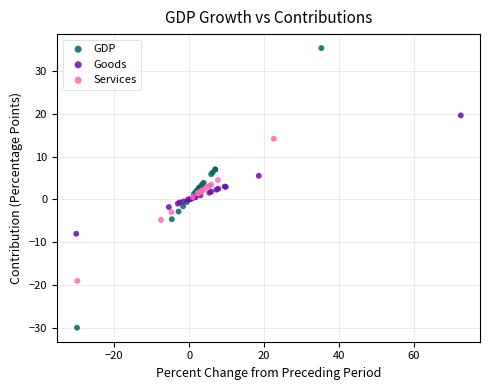

Which series contains the highest Y value?

GDP